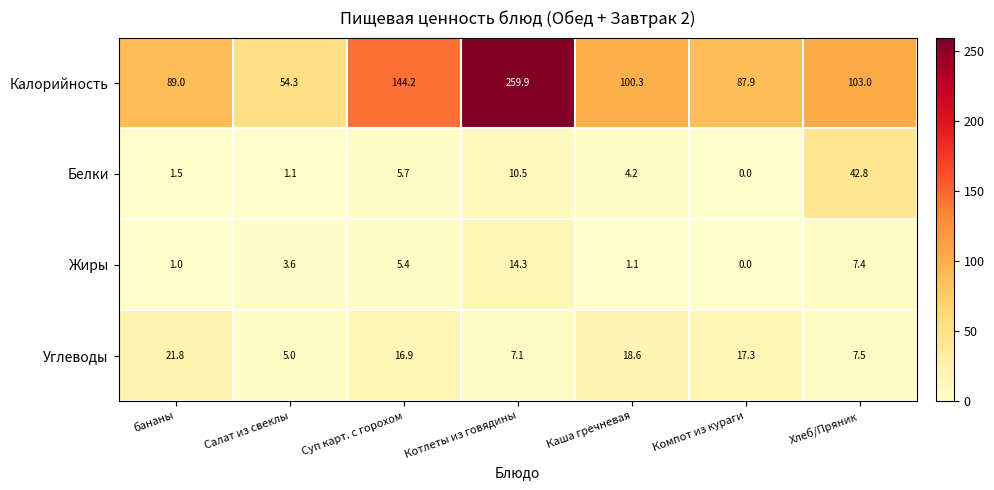

What is the approximate value of Жиры at Салат из свеклы?

3.6